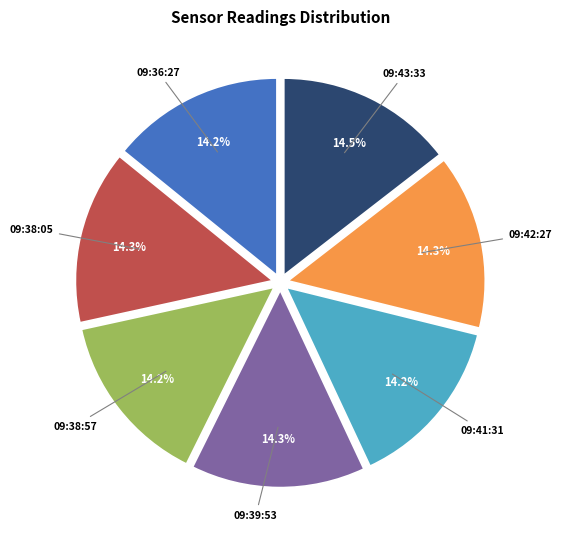

Is there any slice that represents more than half of the pie?

No